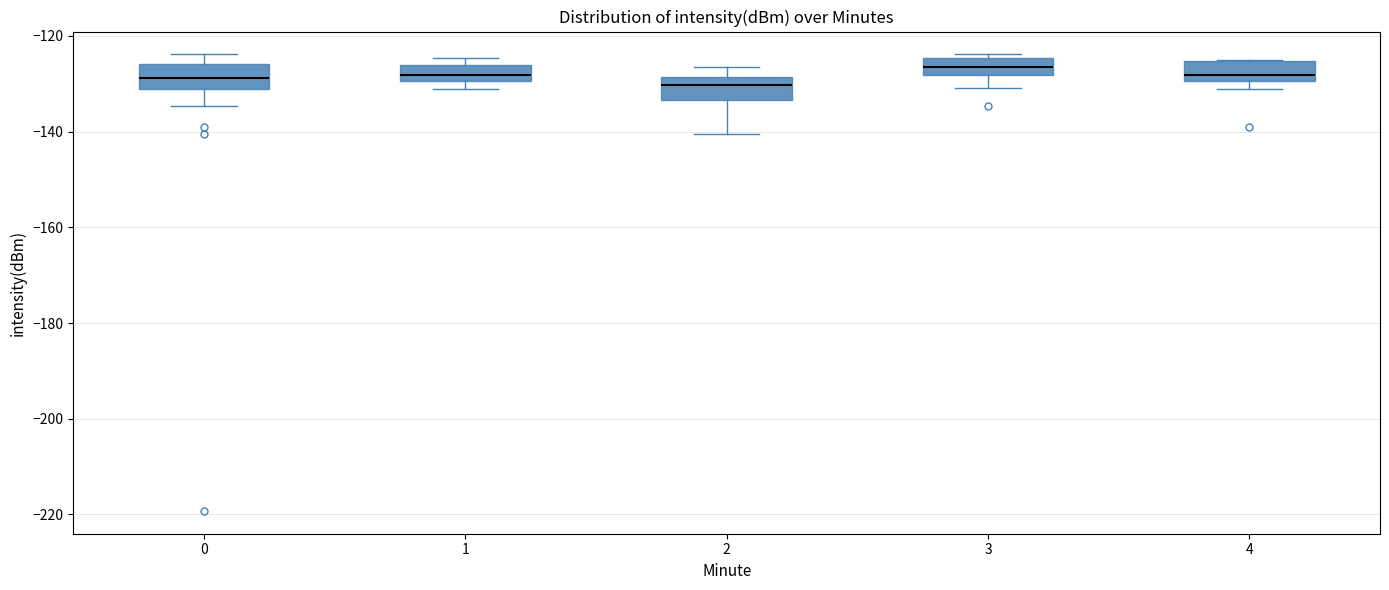

Reading left to right, transcribe this box plot: for each box, give where its median line is, the range the box spans, and where its two whiskers end, as read against the y-axis. The values are not printed on the chart, so give them approximately, as read against the axis.

0: median -128, box -132 to -126, whiskers -134 to -124
1: median -128, box -130 to -126, whiskers -132 to -124
2: median -130, box -134 to -128, whiskers -140 to -126
3: median -126, box -128 to -124, whiskers -130 to -124 (just above the box's upper edge)
4: median -128, box -130 to -126, whiskers -132 to -126